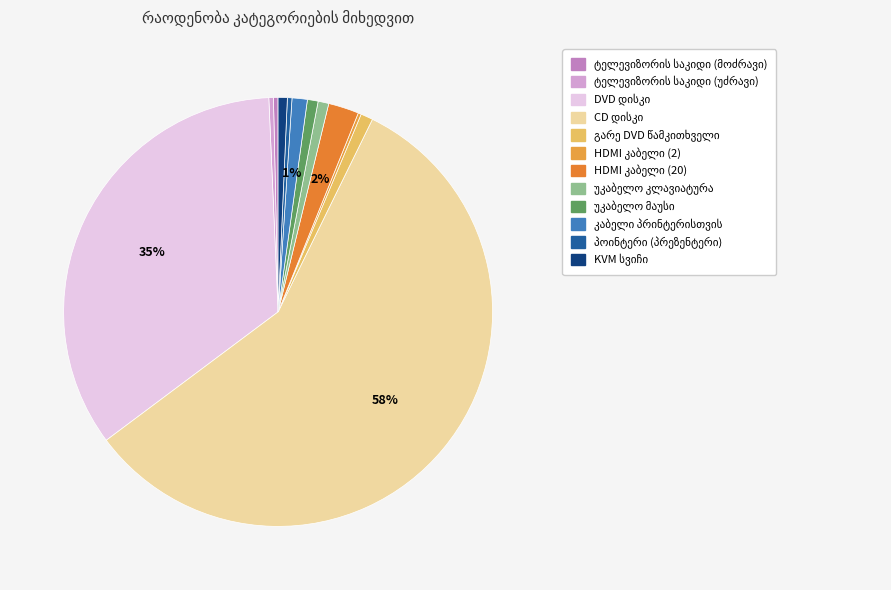

Rank the categories by value from lowest to highest.

HDMI კაბელი (2), ტელევიზორის საკიდი (მოძრავი), ტელევიზორის საკიდი (უძრავი), პოინტერი (პრეზენტერი), KVM სვიჩი, უკაბელო კლავიატურა, უკაბელო მაუსი, გარე DVD წამკითხველი, კაბელი პრინტერისთვის, HDMI კაბელი (20), DVD დისკი, CD დისკი